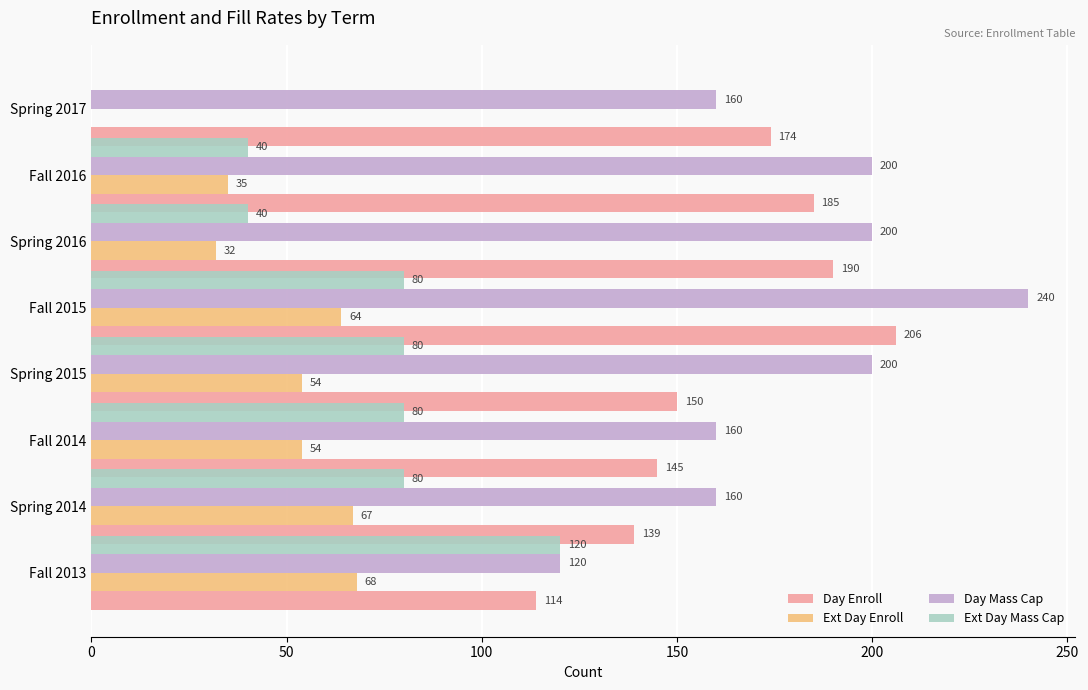

What is the sum of the Day Enroll values at Fall 2014 and Fall 2016?

330